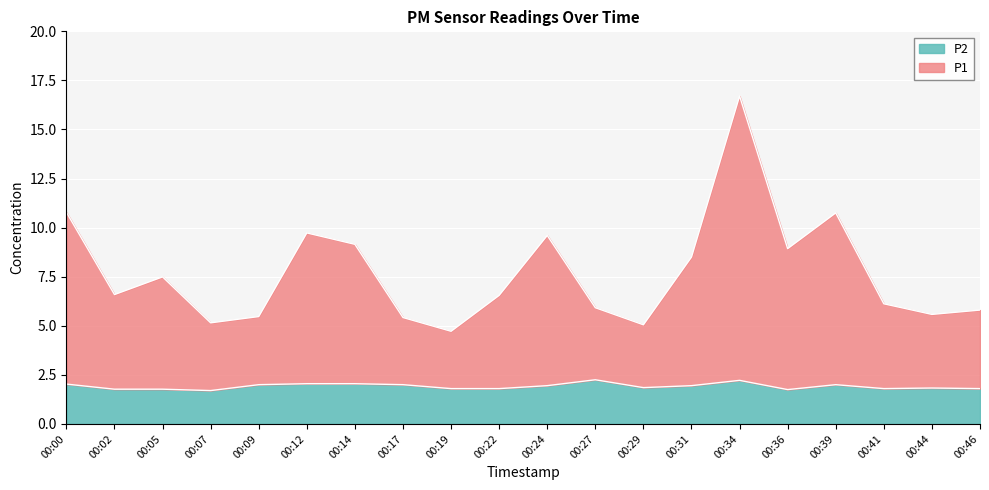

In P1, how many points are higher than both neighbors (excluding endpoints)?

5